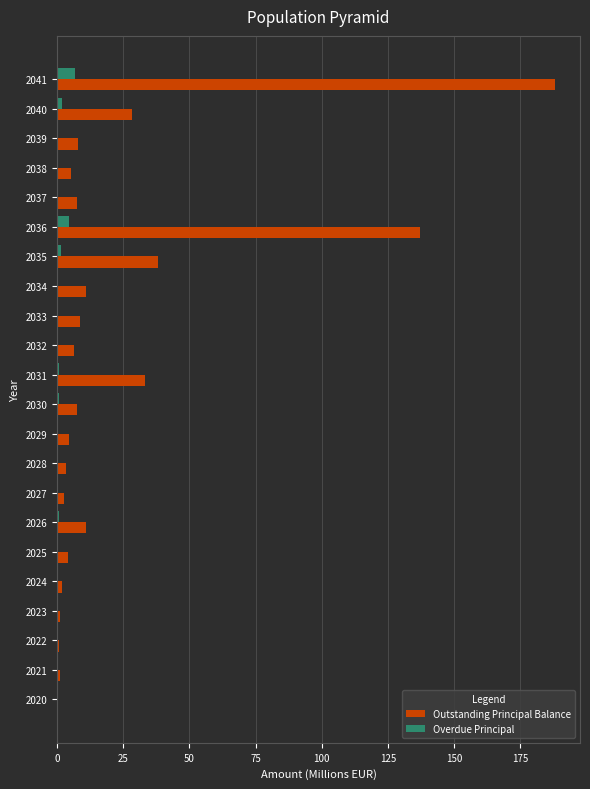

Between 2020 and 2031, which series saw the biggest shift?

Outstanding Principal Balance